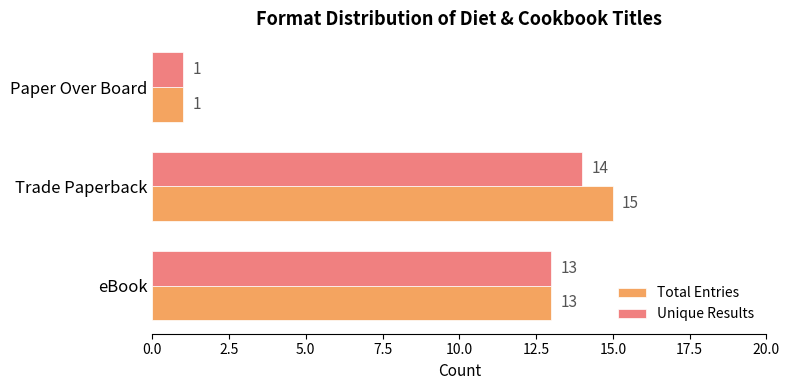

What is the highest value of the Total Entries series?

15